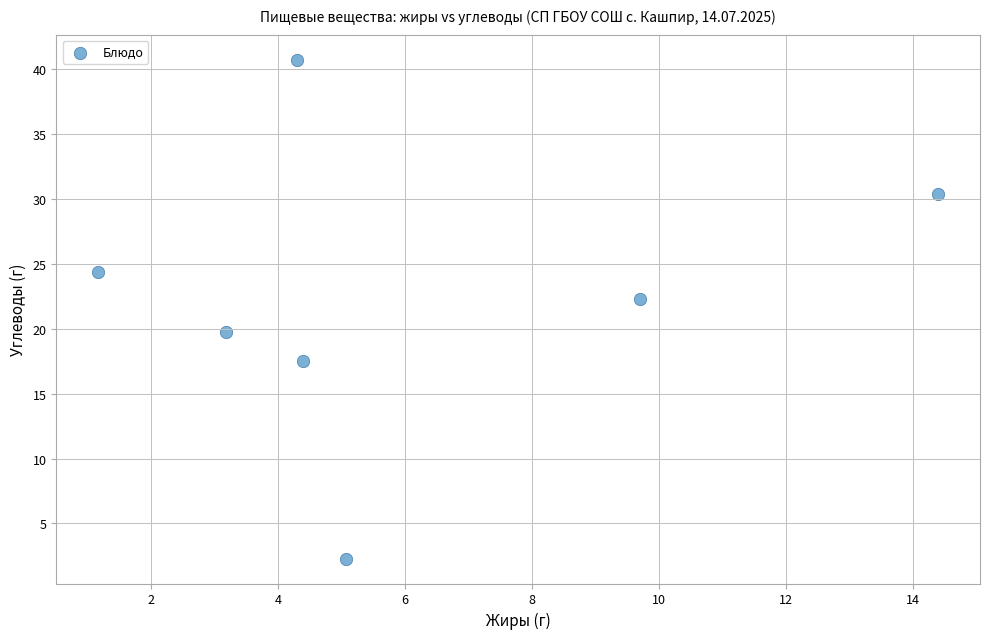

What is the average Y value?

22.5